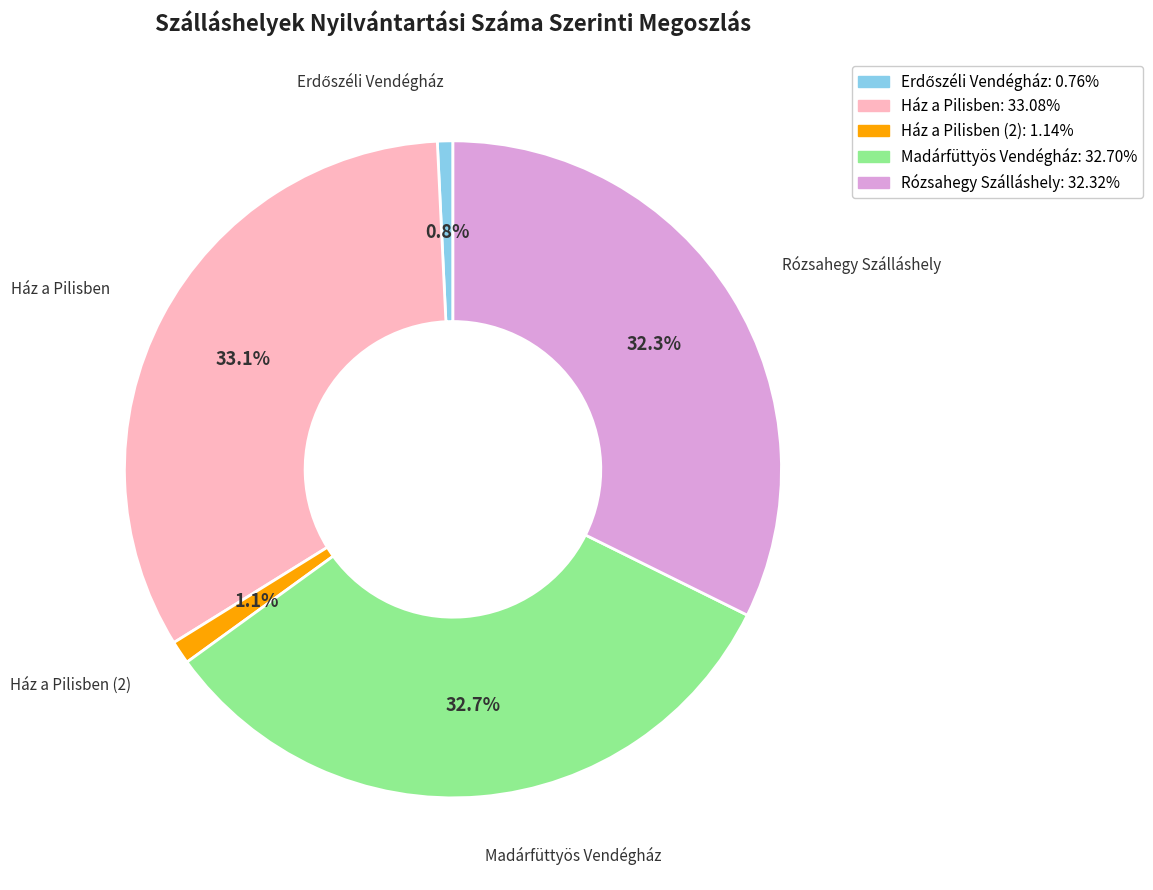

How much of the chart is everything except Madárfüttyös Vendégház: 32.70%?

67.3%